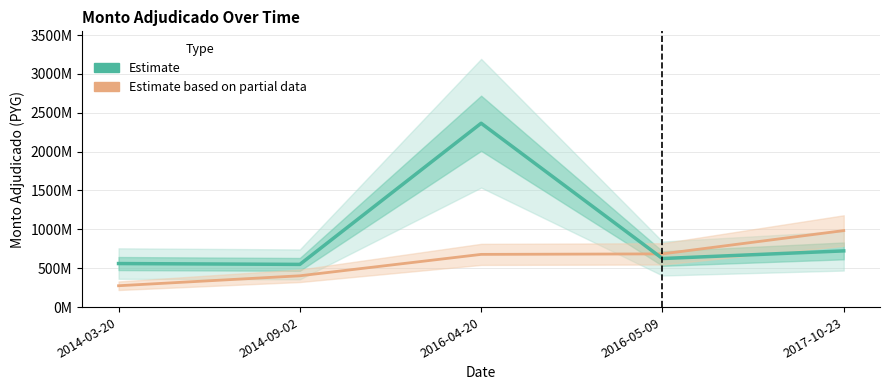

What are all the series names shown in the legend?

Estimate, Estimate based on partial data